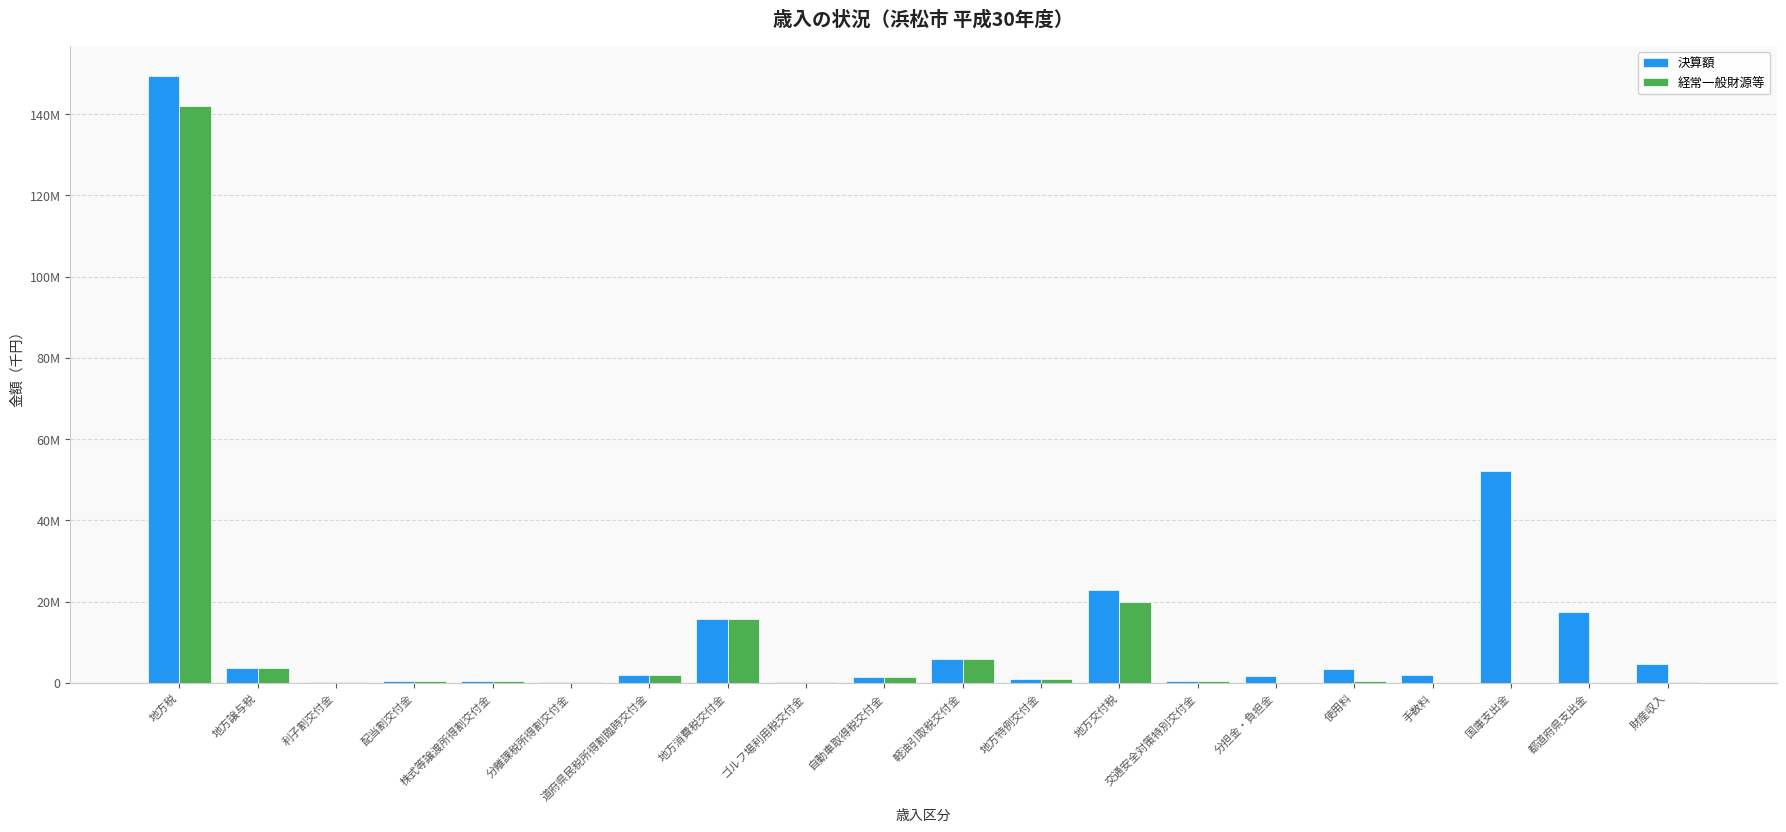

The value of 経常一般財源等 at 地方特例交付金 is 926224. True or false?

True